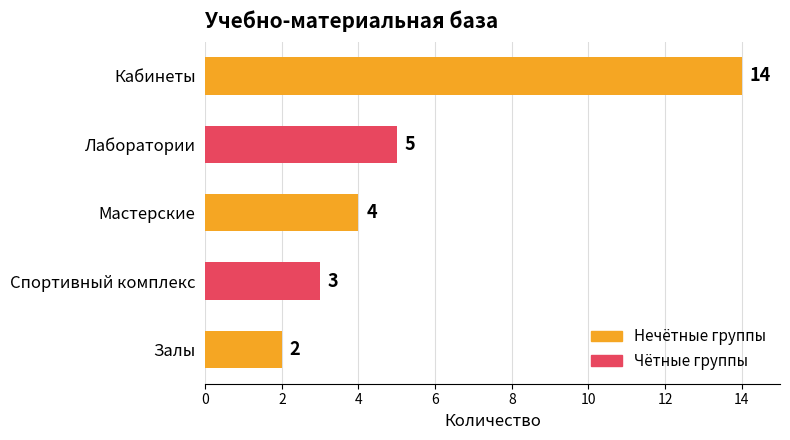

Reading bottom to top, transcribe all the data shown in this chart.

2	3	4	5	14